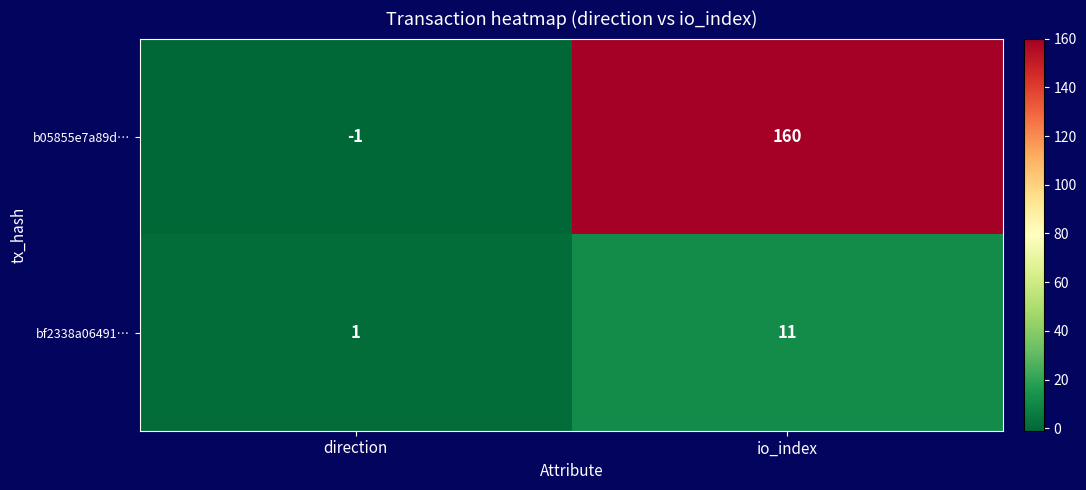

Reading left to right, what are all the values shown in this chart?

b05855e7a89d…: -1	160
bf2338a06491…: 1	11